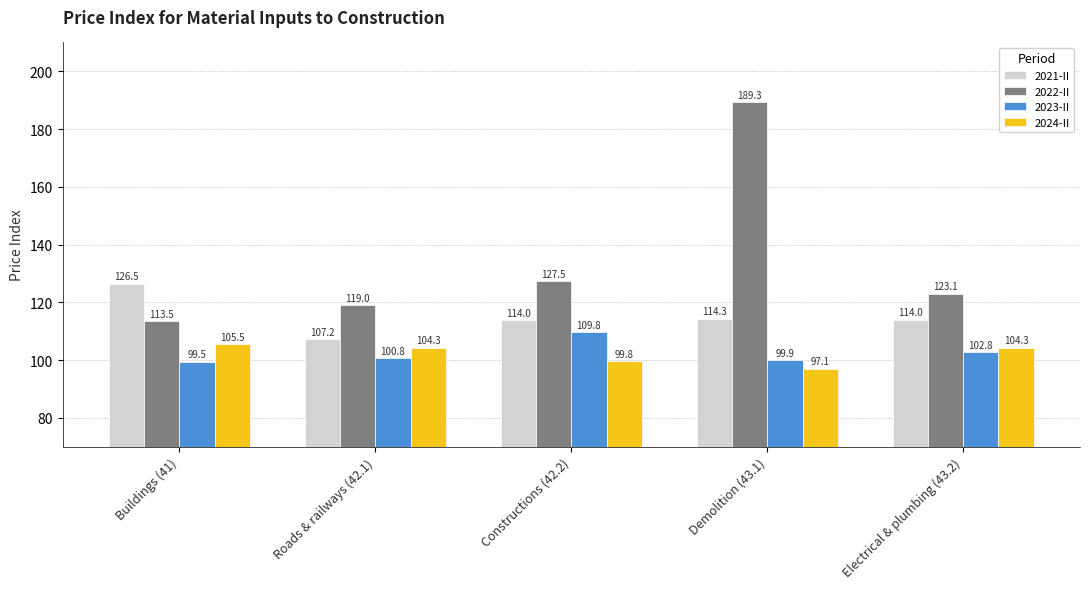

Is it true that 2023-II equals 99.5 at Buildings (41)?

True